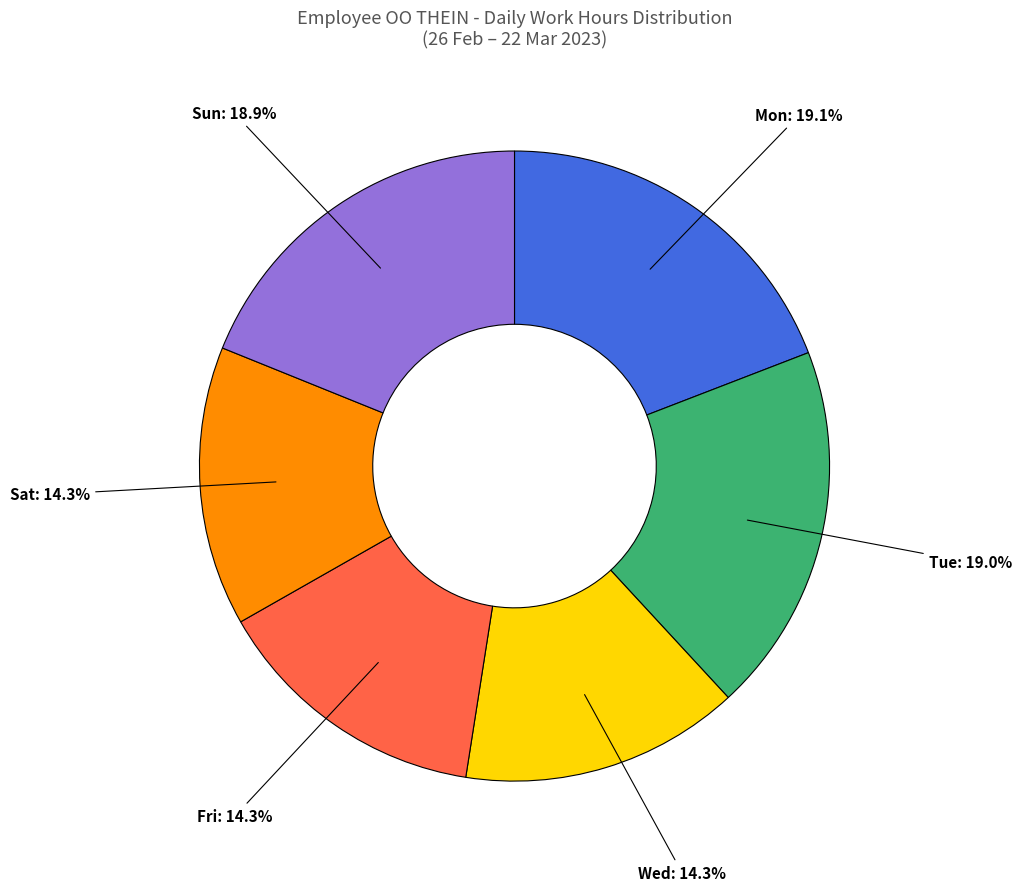

Count the number of slices in the pie.

6